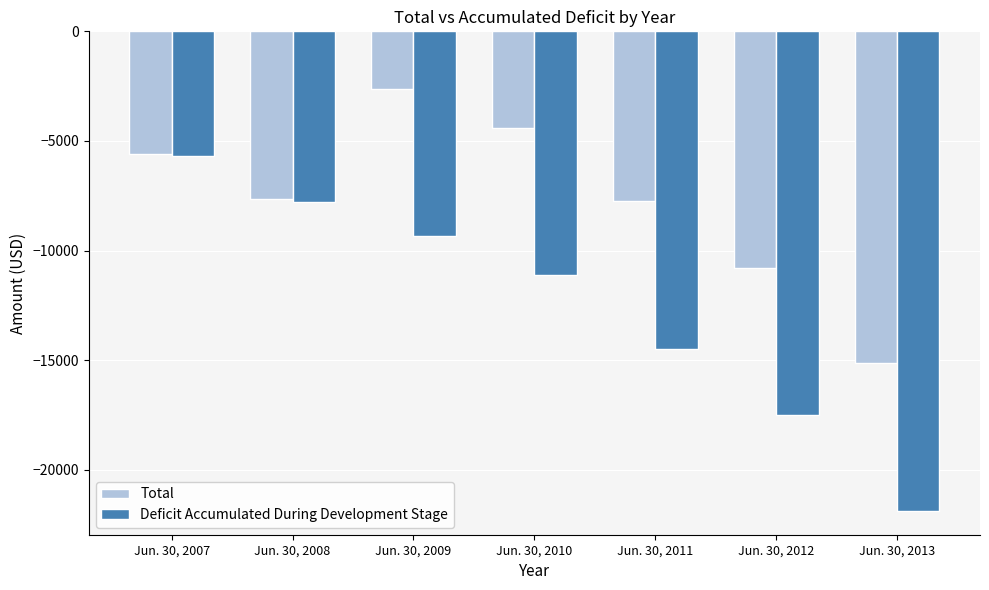

What is the approximate value of Deficit Accumulated During Development Stage at Jun. 30, 2007, to the nearest 100?

-5700